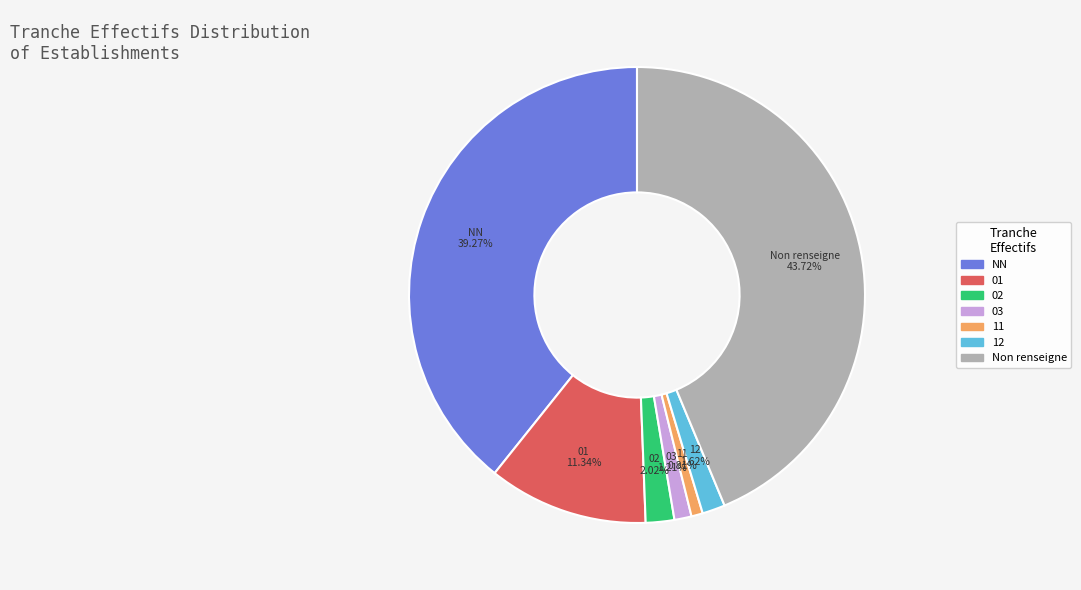

Does any single category account for the majority?

No